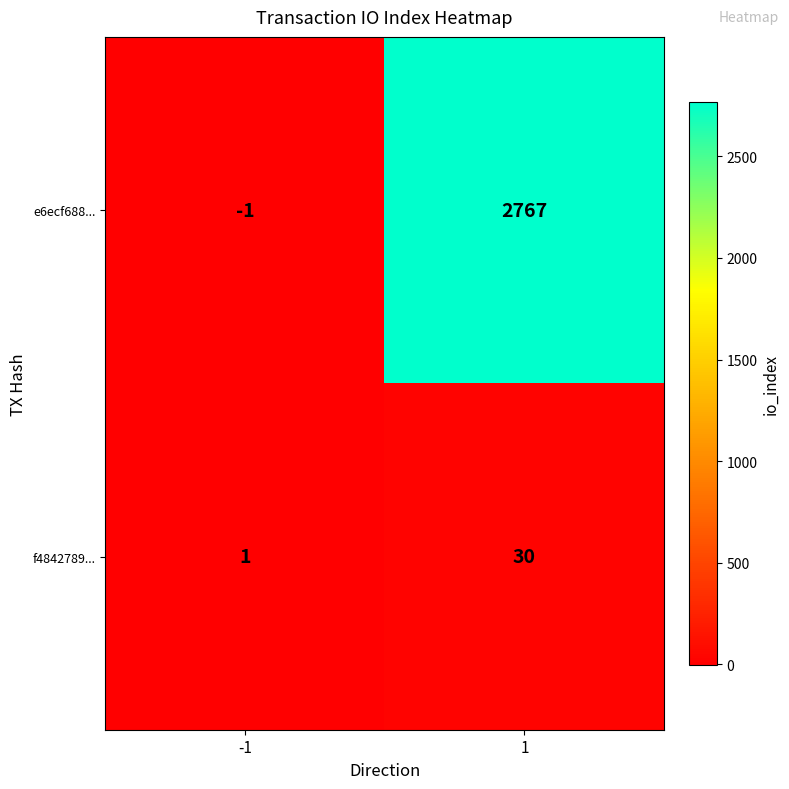

Is the value of f4842789... at 1 greater than the value of e6ecf688... at 1?

No